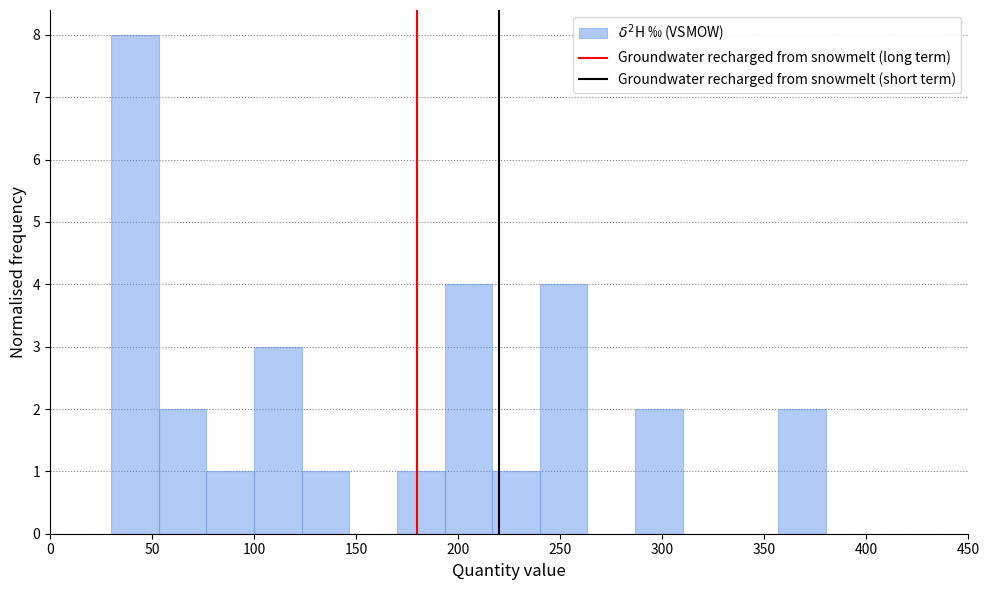

Which range on the x-axis has the tallest bar?

30 to 55